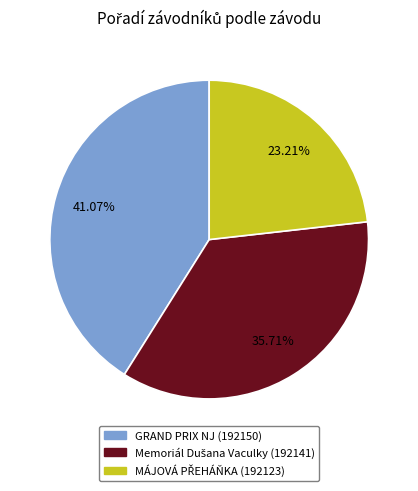

Is there a majority slice in this chart?

No